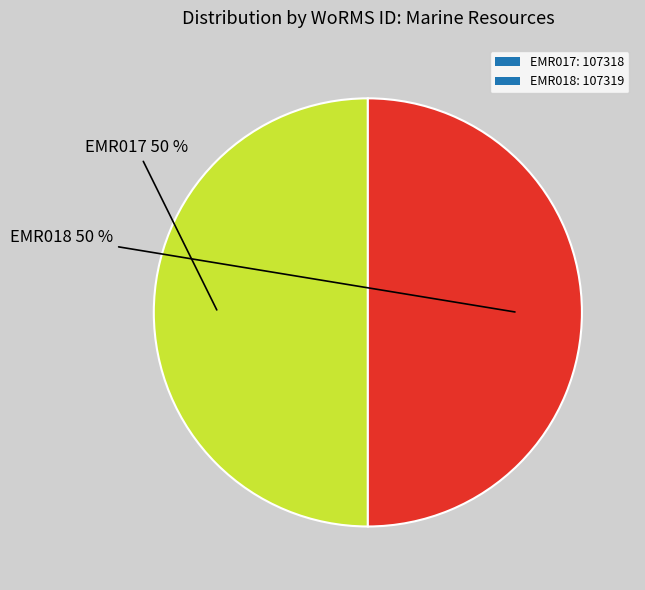

To the nearest percent, what percentage of the pie is EMR018?

50%